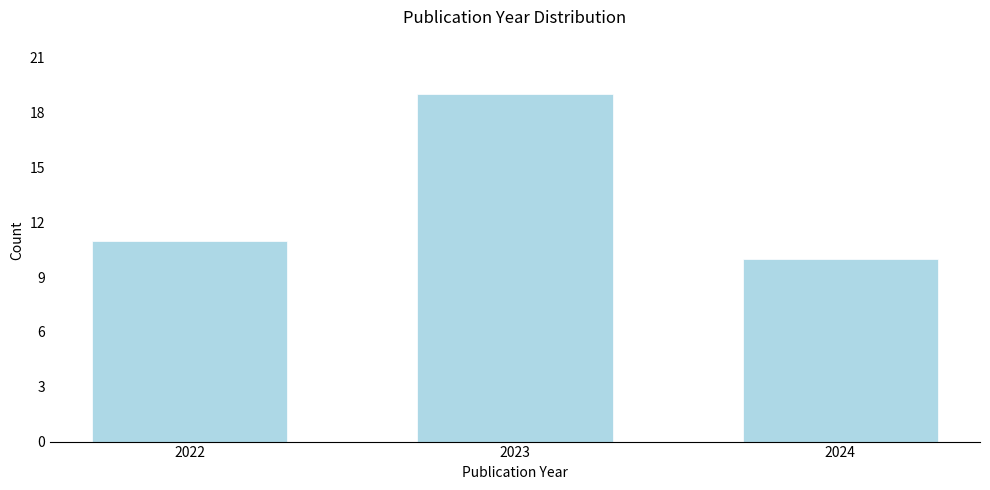

Reading left to right, transcribe all the data shown in this chart.

2022=11	2023=19	2024=10